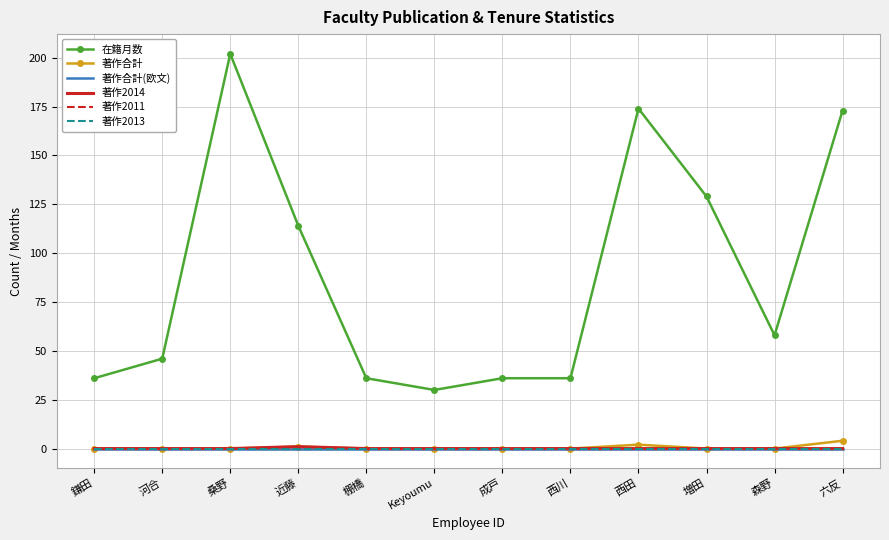

Reading right to left, list all the values displayed in this chart.

在籍月数: 173	58	129	174	36	36	30	36	114	202	46	36
著作合計: 4	0	0	2	0	0	0	0	1	0	0	0
著作合計(欧文): 0	0	0	0	0	0	0	0	0	0	0	0
著作2014: 0	0	0	0	0	0	0	0	1	0	0	0
著作2011: 0	0	0	0	0	0	0	0	0	0	0	0
著作2013: 0	0	0	0	0	0	0	0	0	0	0	0